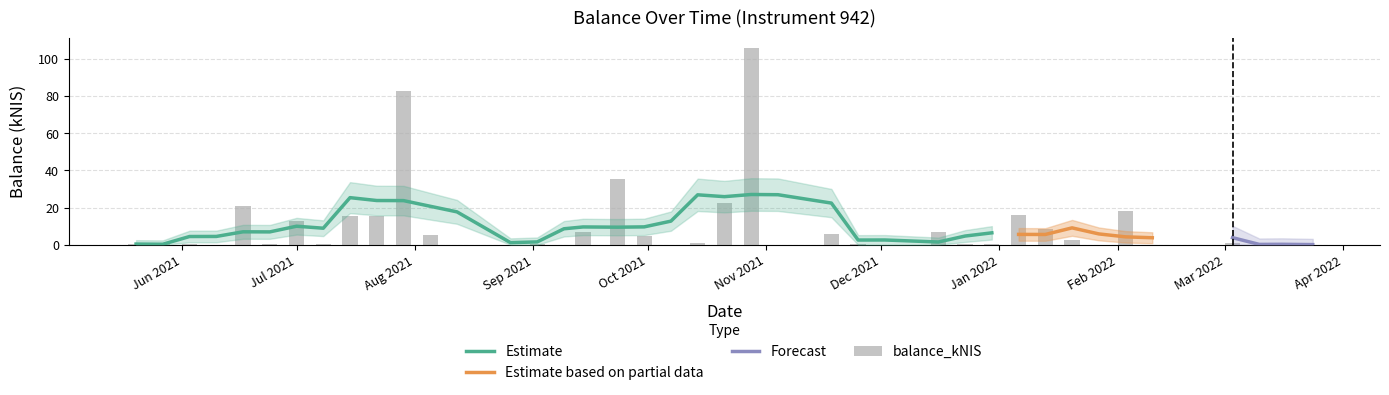

What is the label of the 15th bar from the left?

Sep 2021